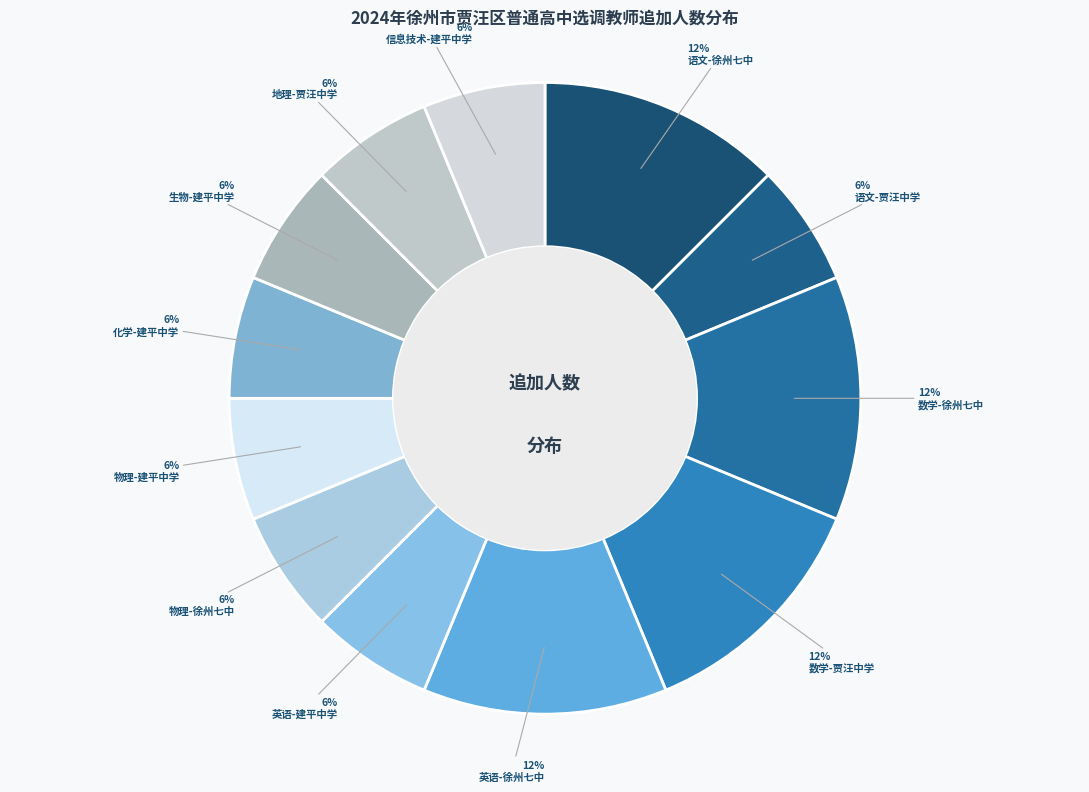

How many segments does this pie chart have?

12